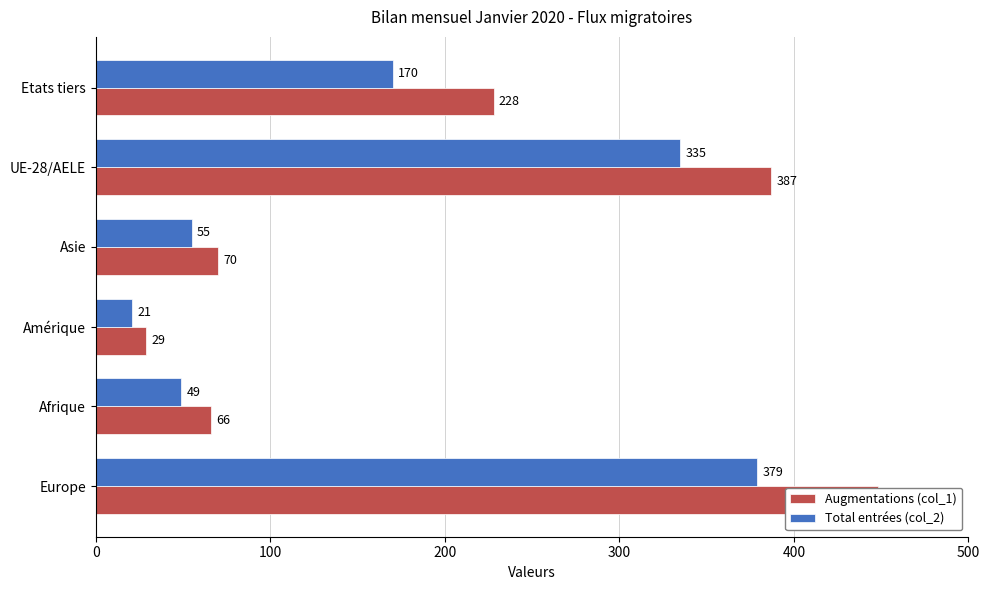

Which series has the largest total across all categories?

Augmentations (col_1)